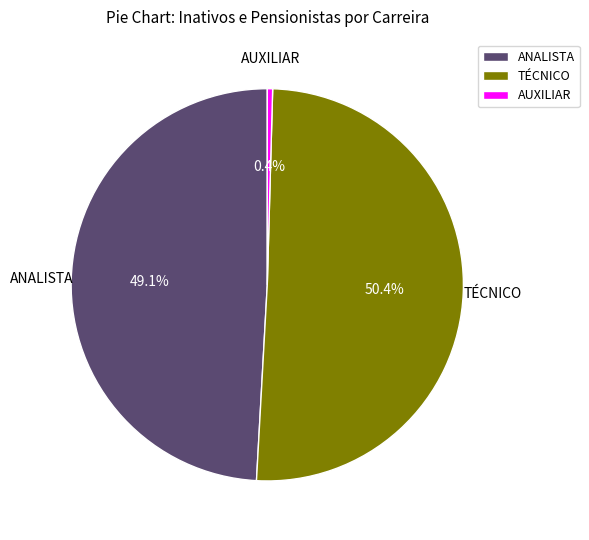

Is it true that AUXILIAR is 13% of the pie?

False